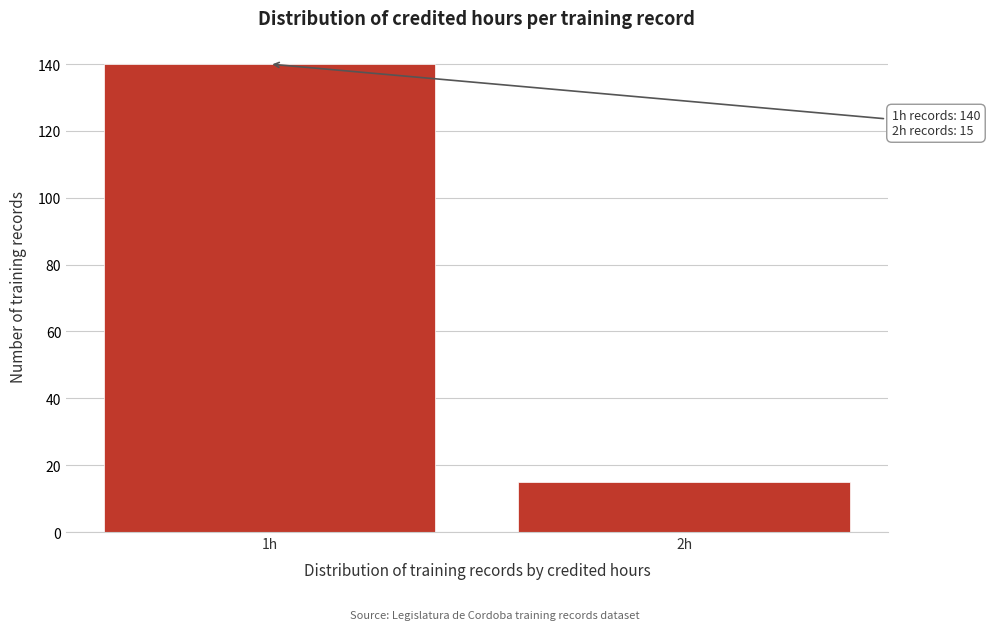

Reading left to right, extract all data points from this chart.

1h=140	2h=15